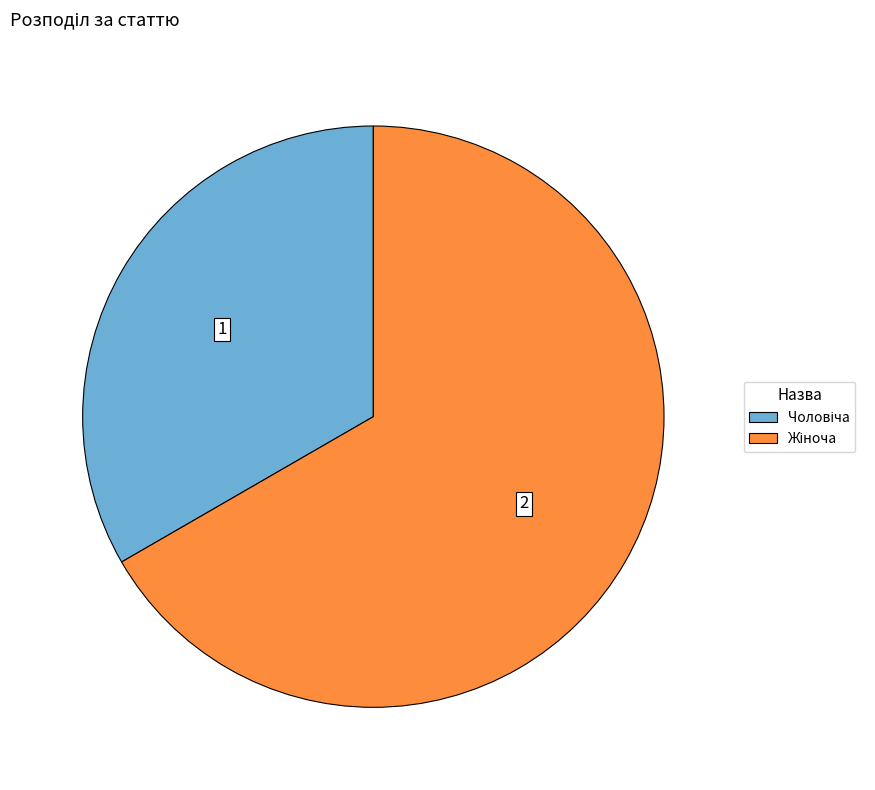

What is the ratio of the value at Жіноча to the value at Чоловіча?

2.0